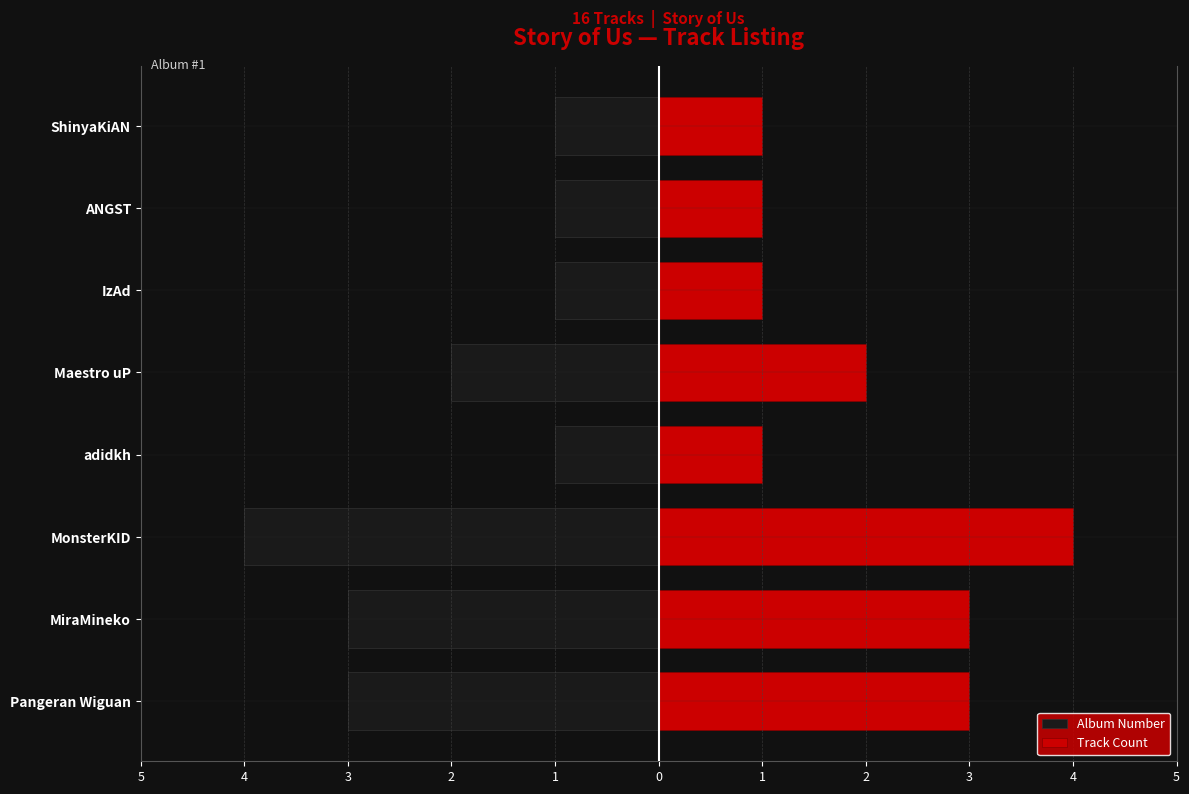

Rank the series at MonsterKID from lowest to highest value.

Album Number, Track Count